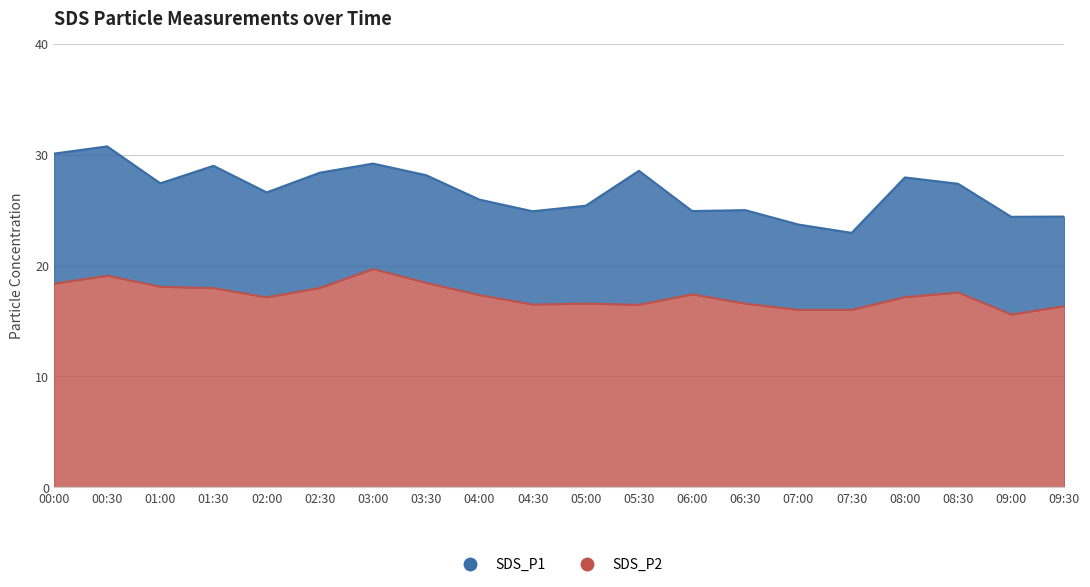

What are all the series names shown in the legend?

SDS_P1, SDS_P2